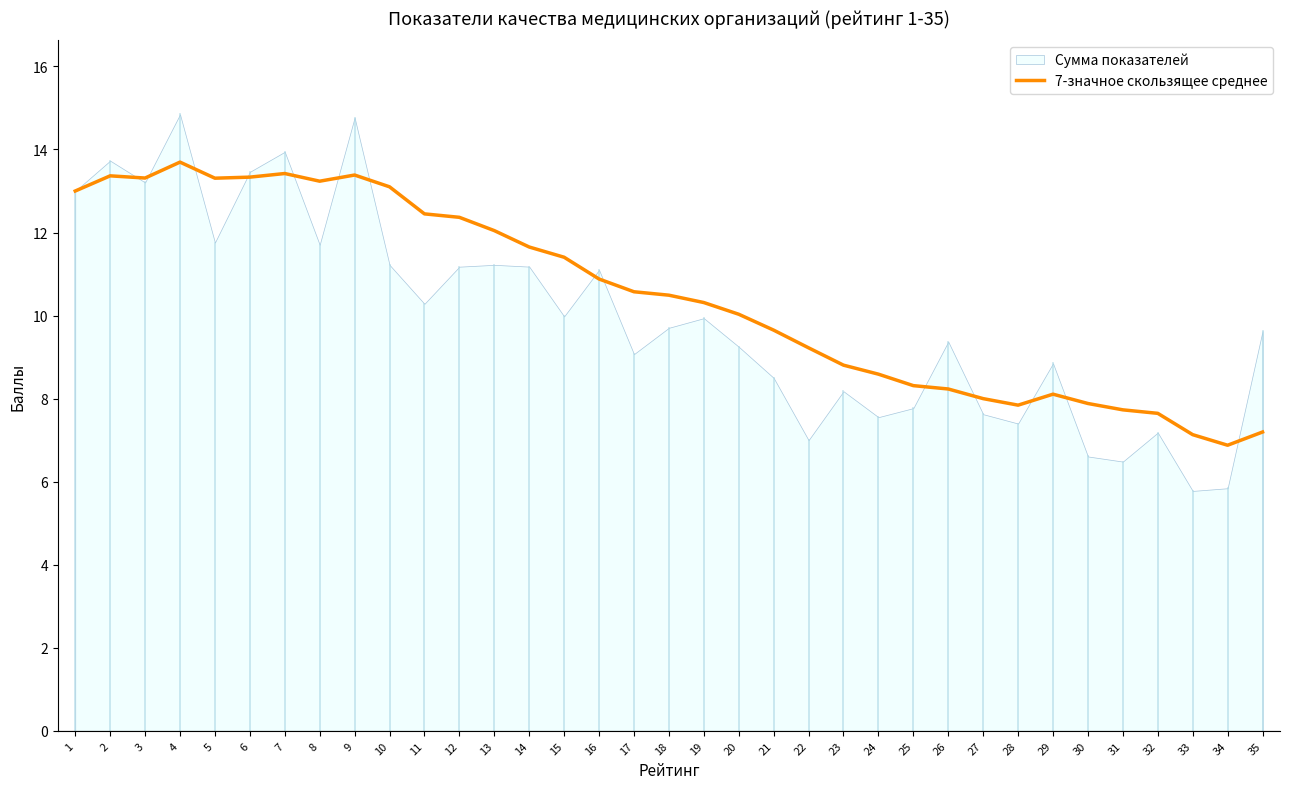

The value of 7-значное скользящее среднее at 13 is 12.0. True or false?

True